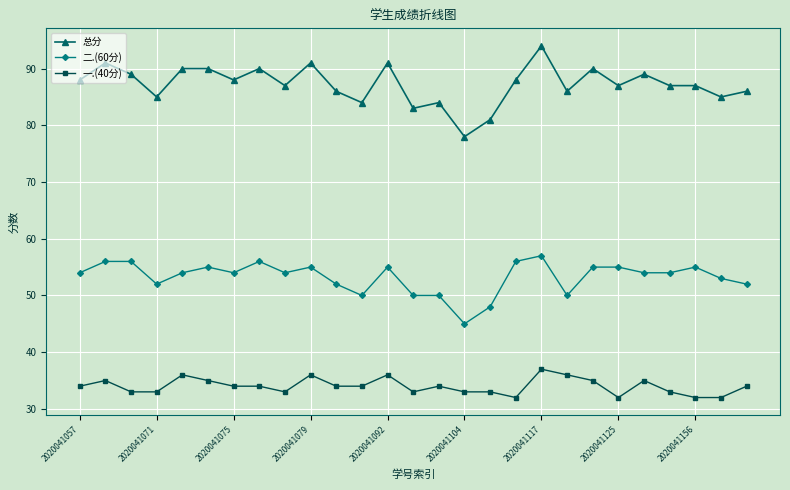

What is the difference between the second highest and minimum values in the 二.(60分) series?

11